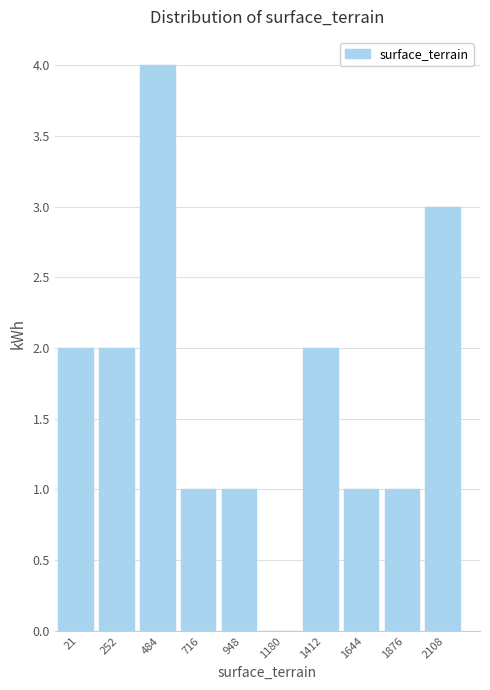

Reading left to right, list all the values displayed in this chart.

21=2	252=2	484=4	716=1	948=1	1180=0	1412=2	1644=1	1876=1	2108=3